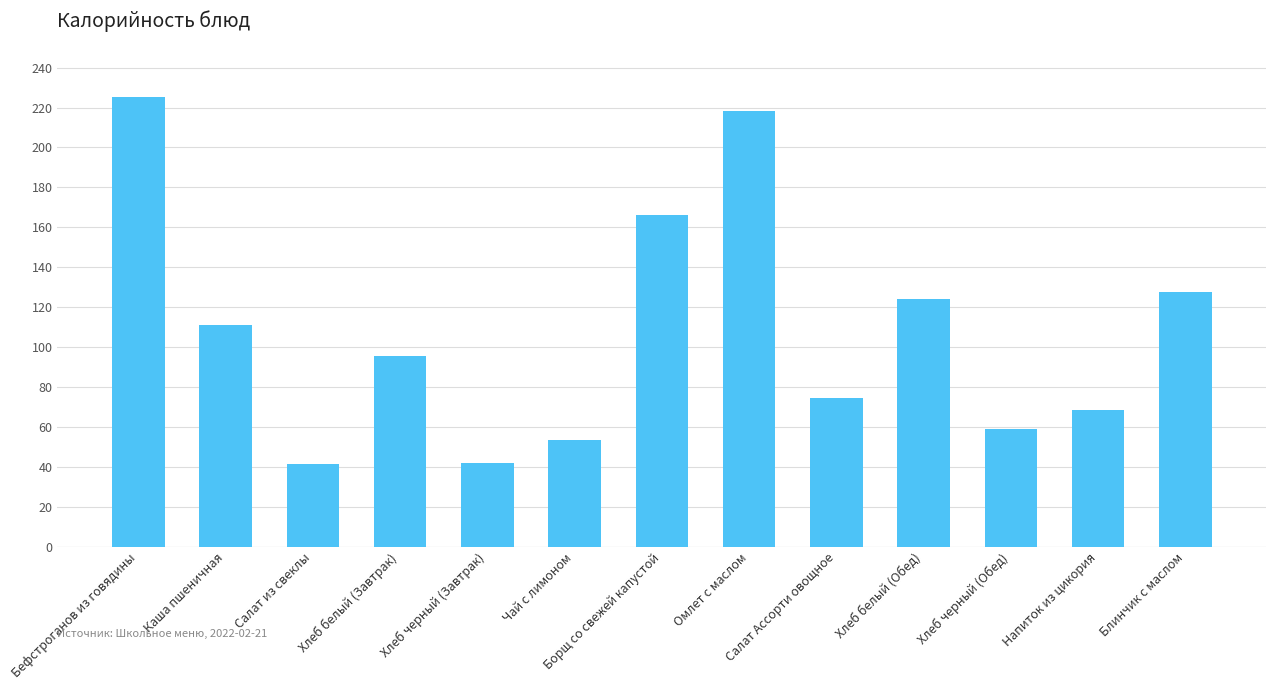

Which label corresponds to the largest value in the chart?

Бефстроганов из говядины